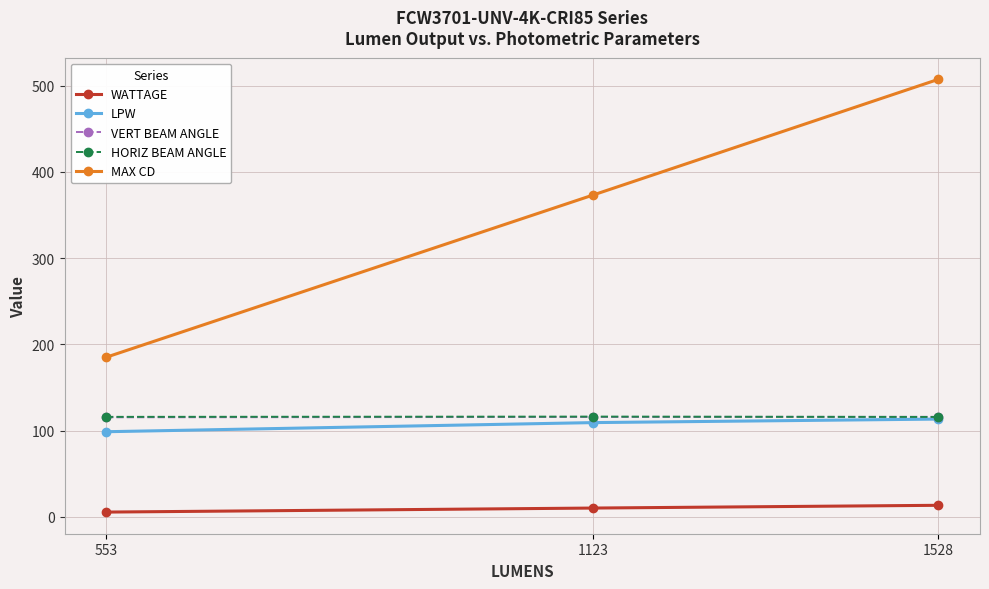

What is the difference between the highest and lowest values at 553?

179.5